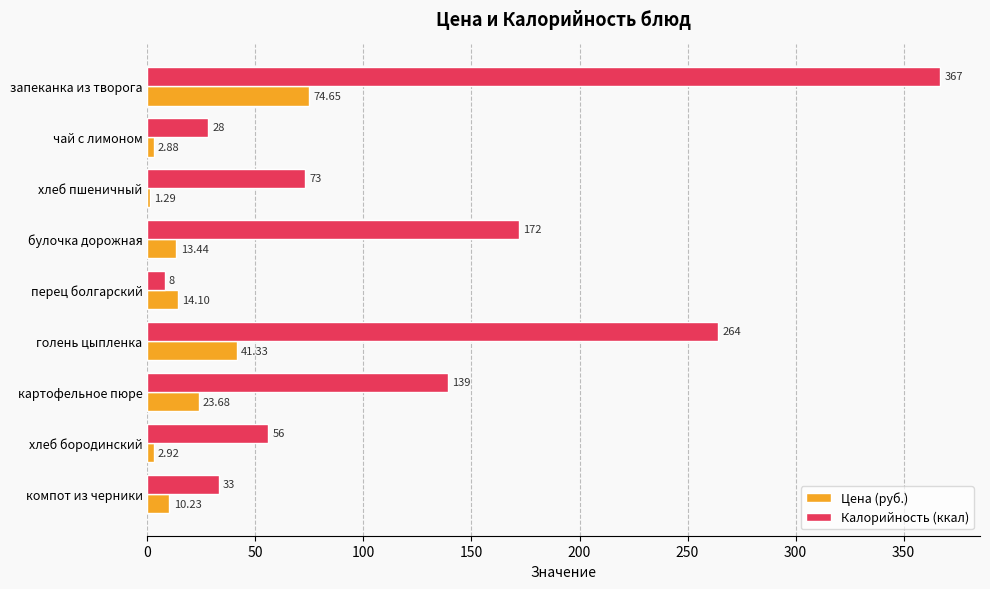

How many categories are shown in the chart?

9